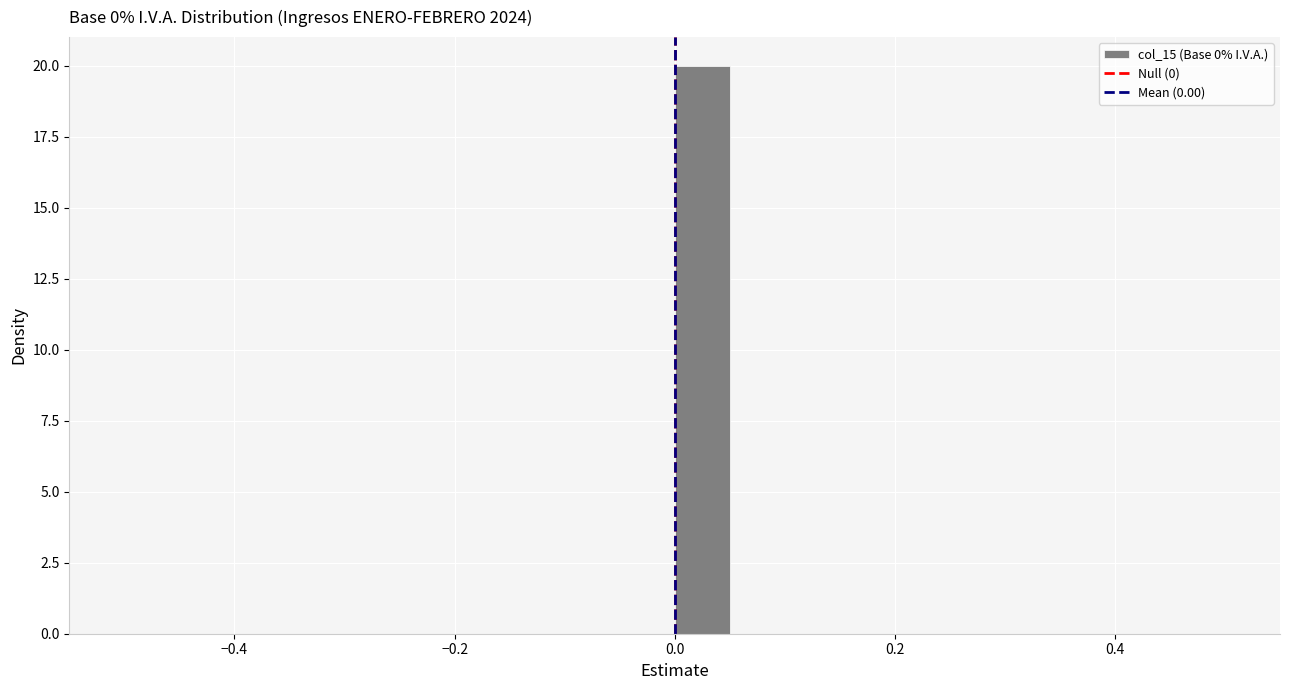

Read against the x-axis, roughly where is the centre of the tallest bar?

0.02